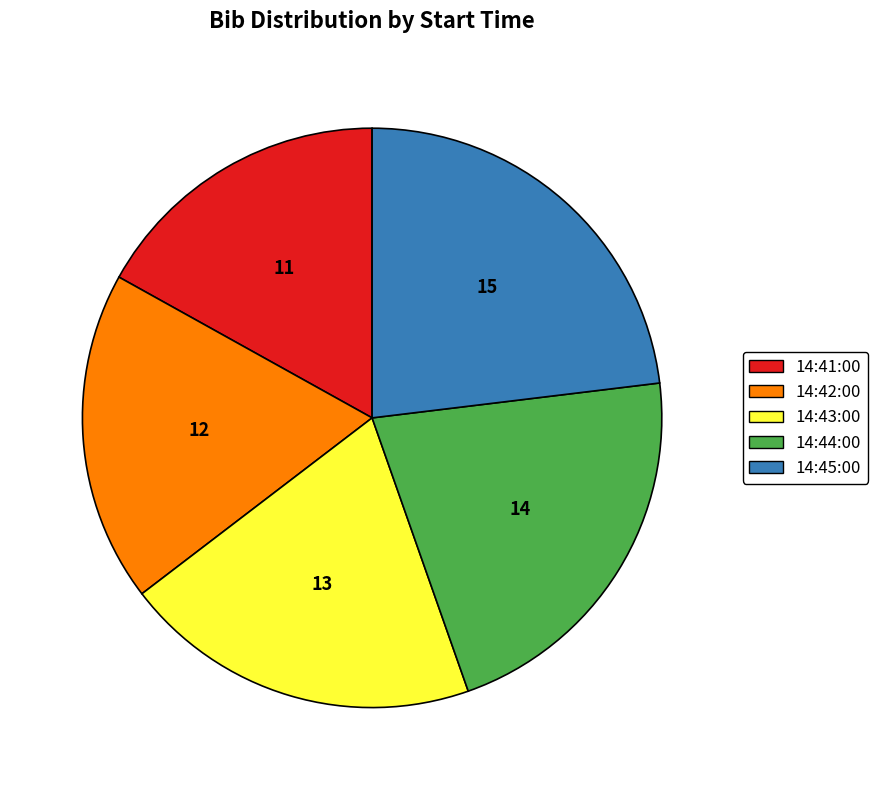

What is the smallest slice in the pie chart?

14:41:00